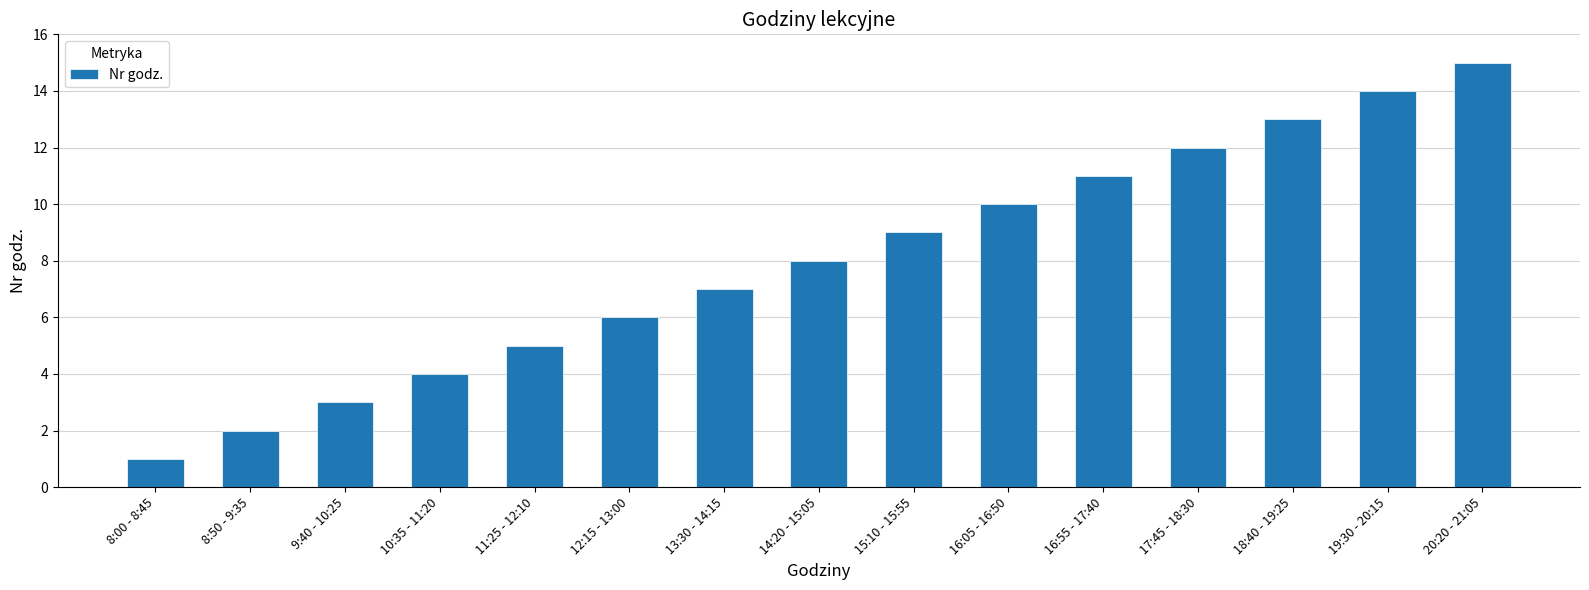

Rank the categories by value from lowest to highest.

8:00 - 8:45, 8:50 - 9:35, 9:40 - 10:25, 10:35 - 11:20, 11:25 - 12:10, 12:15 - 13:00, 13:30 - 14:15, 14:20 - 15:05, 15:10 - 15:55, 16:05 - 16:50, 16:55 - 17:40, 17:45 - 18:30, 18:40 - 19:25, 19:30 - 20:15, 20:20 - 21:05